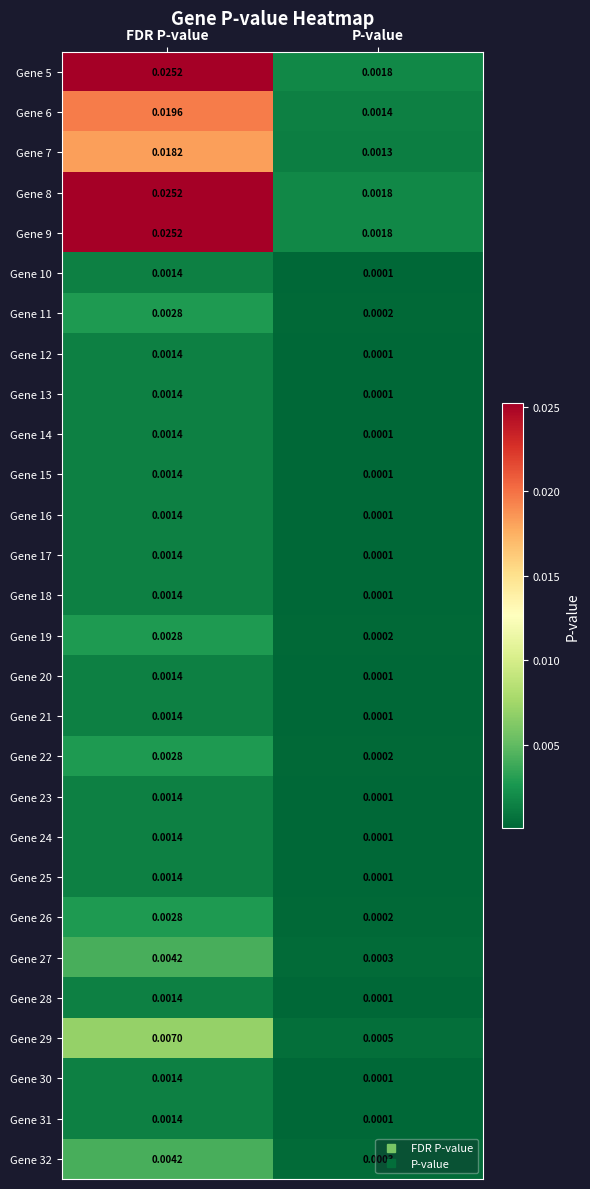

Rank the categories by Gene 21 value from highest to lowest.

FDR P-value, P-value